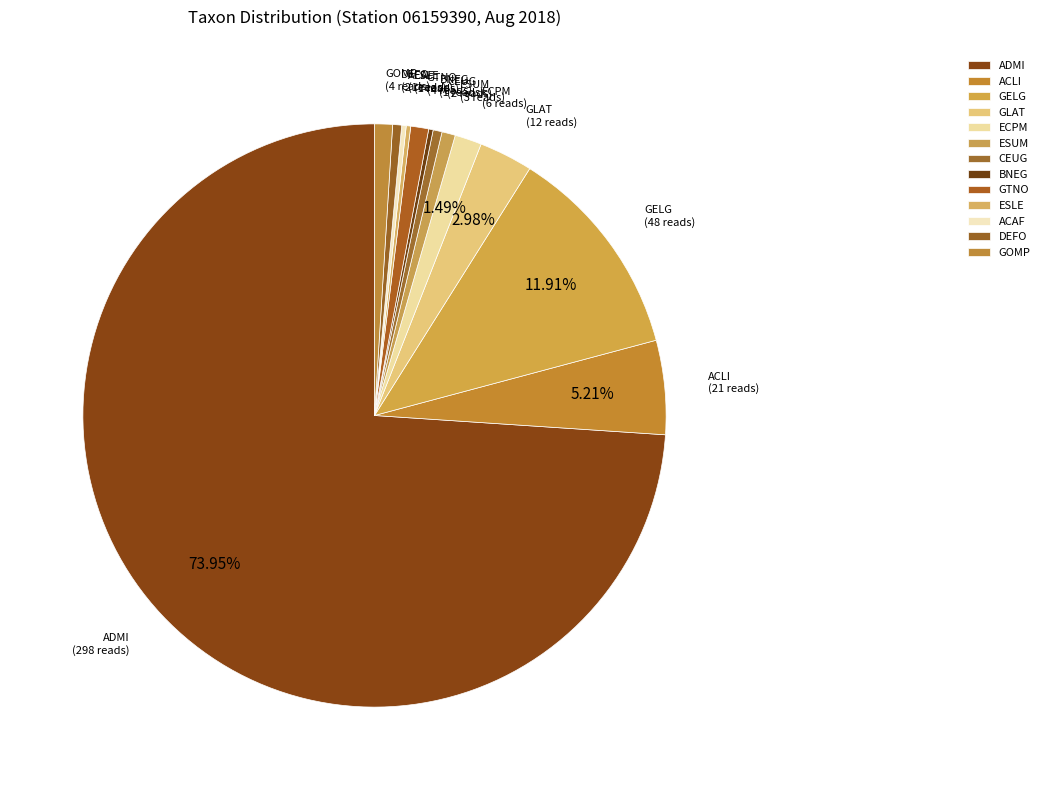

Which category has the biggest portion of the pie?

ADMI